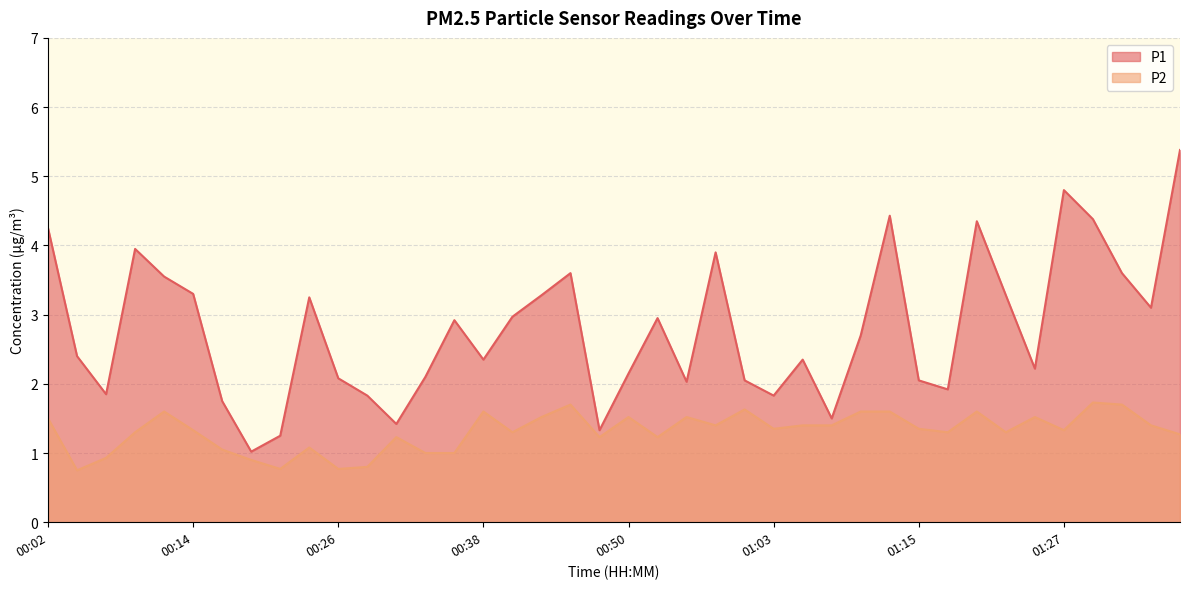

Reading left to right, what are all the values shown in this chart?

P1: 4.2	2.4	1.9	4.0	3.5	3.3	1.8	1.0	1.2	3.2	2.1	1.8	1.4	2.1	2.9	2.4	3.0	3.3	3.6	1.3	2.1	3.0	2.0	3.9	2.0	1.8	2.4	1.5	2.7	4.4	2.0	1.9	4.3	3.3	2.2	4.8	4.4	3.6	3.1	5.4
P2: 1.5	0.8	0.9	1.3	1.6	1.3	1.1	0.9	0.8	1.1	0.8	0.8	1.2	1.0	1.0	1.6	1.3	1.5	1.7	1.2	1.5	1.2	1.5	1.4	1.6	1.4	1.4	1.4	1.6	1.6	1.4	1.3	1.6	1.3	1.5	1.3	1.7	1.7	1.4	1.3